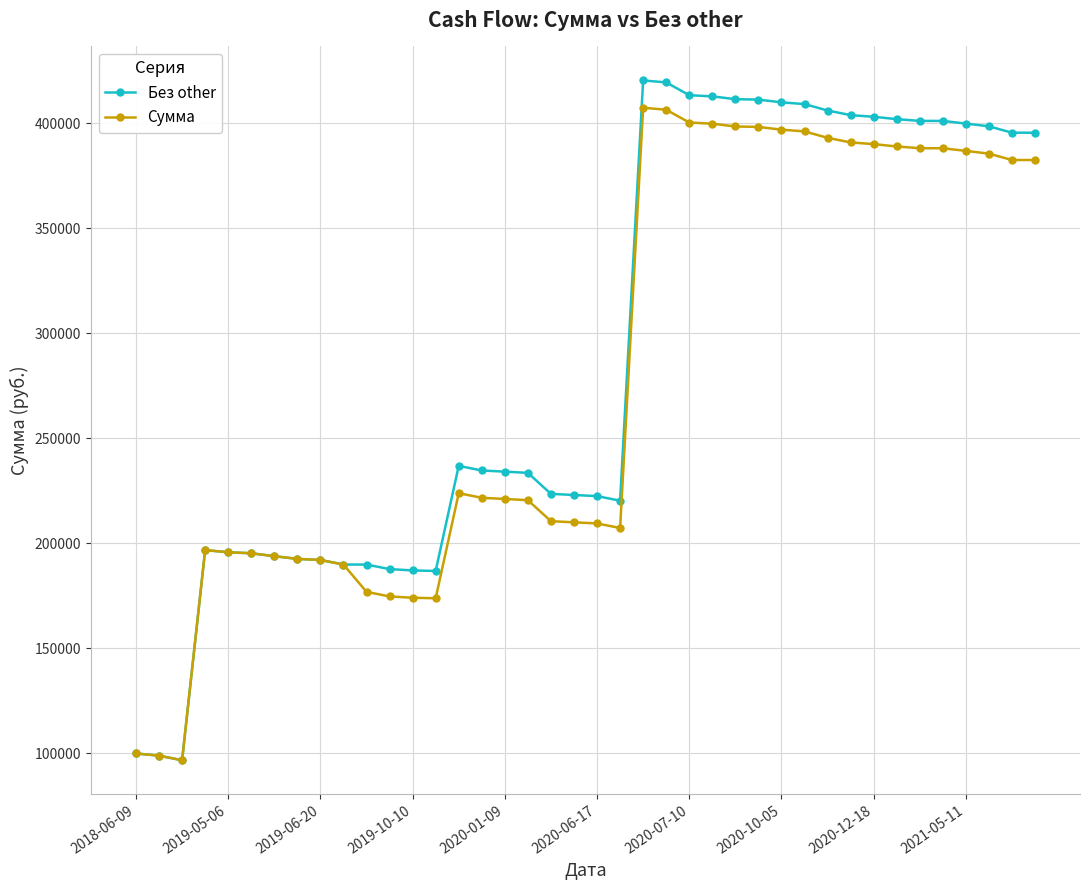

What is the value of the Сумма point at the 36th from the left?

388024.8